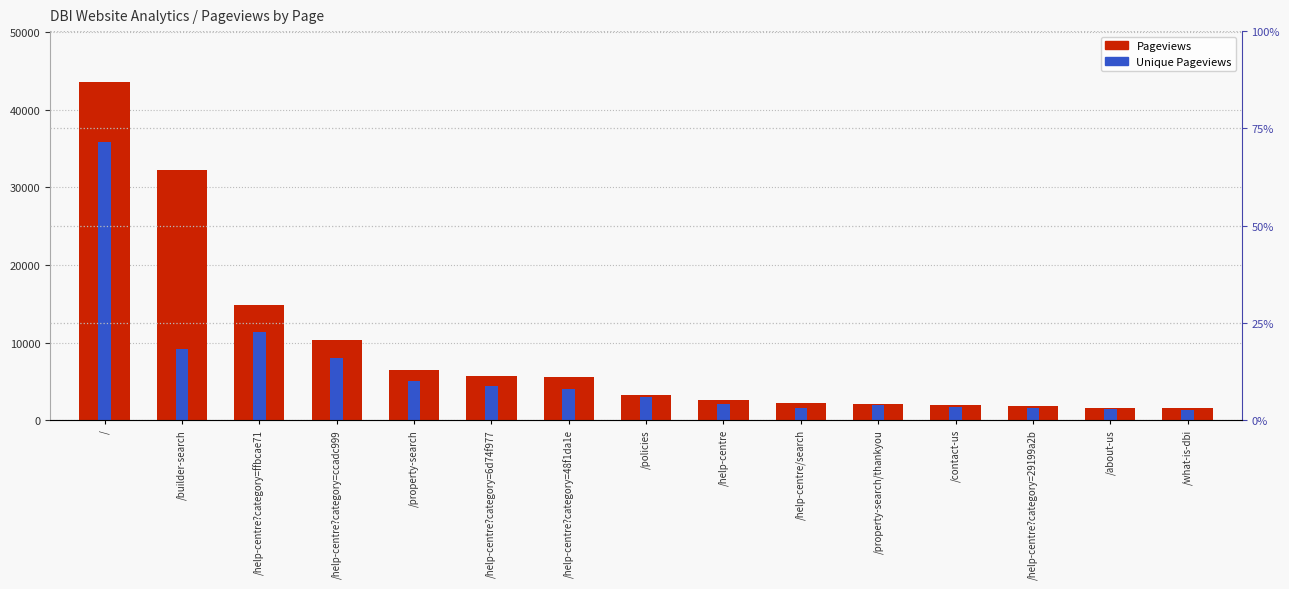

Which label corresponds to the largest value in the chart?

/